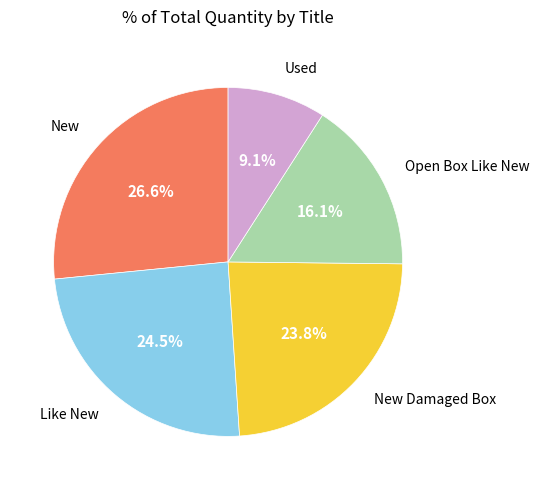

To the nearest percent, what percentage of the pie is Open Box Like New?

16%